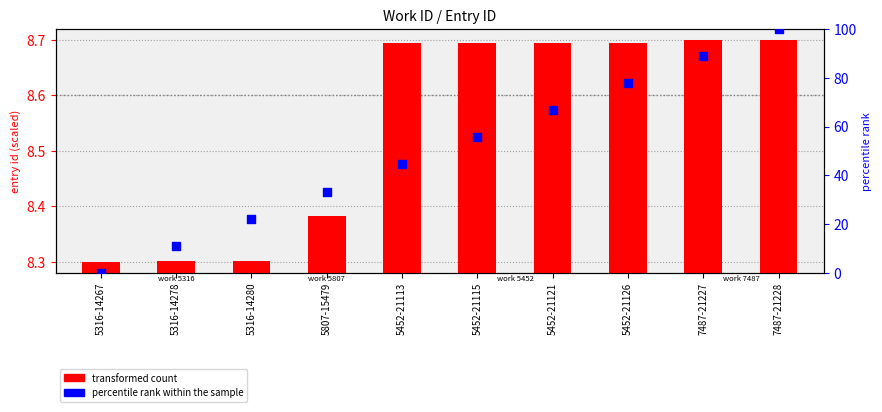

Which series has the largest total across all categories?

percentile rank within the sample